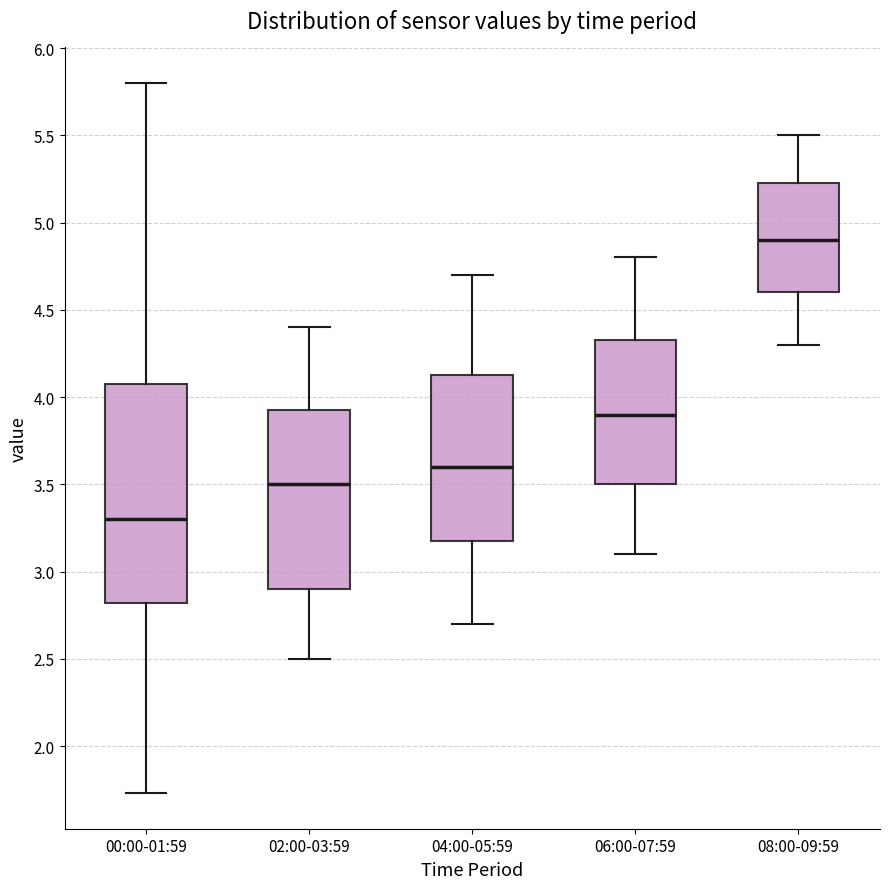

Where is the lower edge of the box for 04:00-05:59 on the y-axis? The values are not printed on the chart, so give them approximately, as read against the axis.

3.20